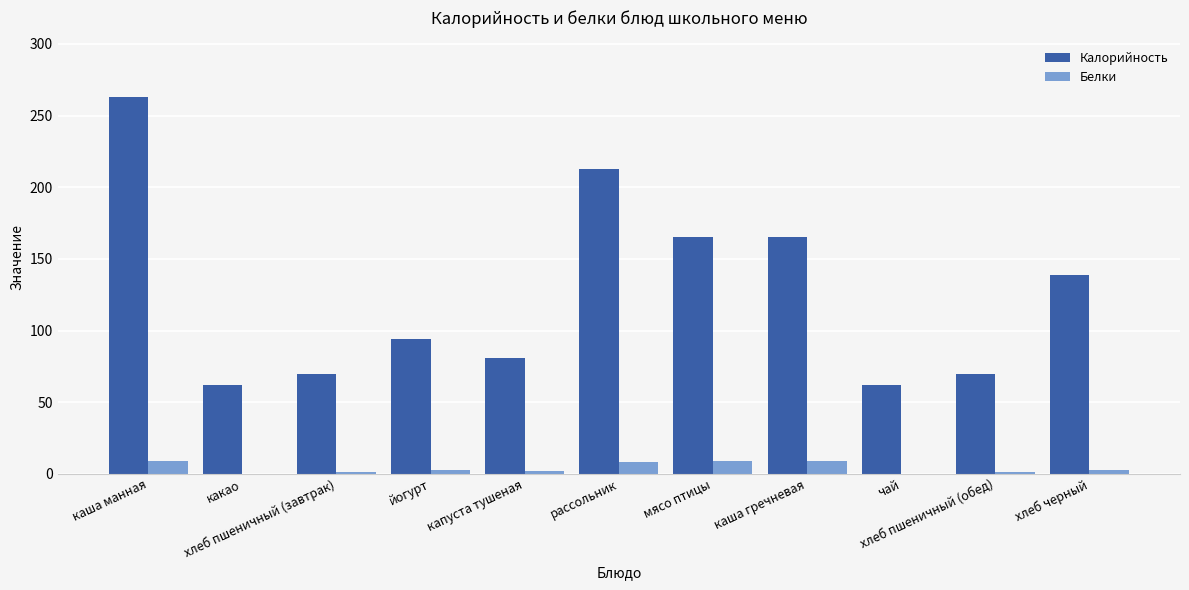

Count the number of categories in the chart.

11